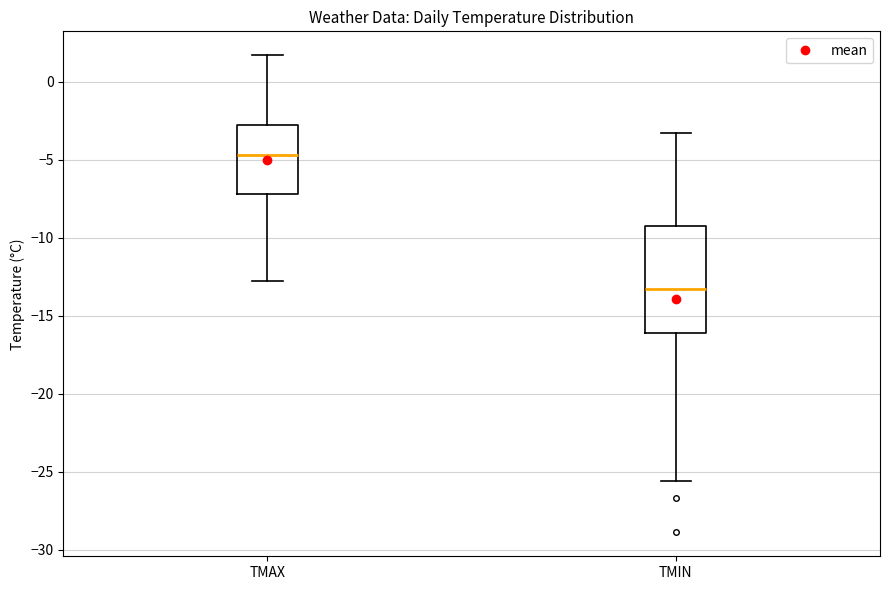

Which box's median line is the highest?

TMAX